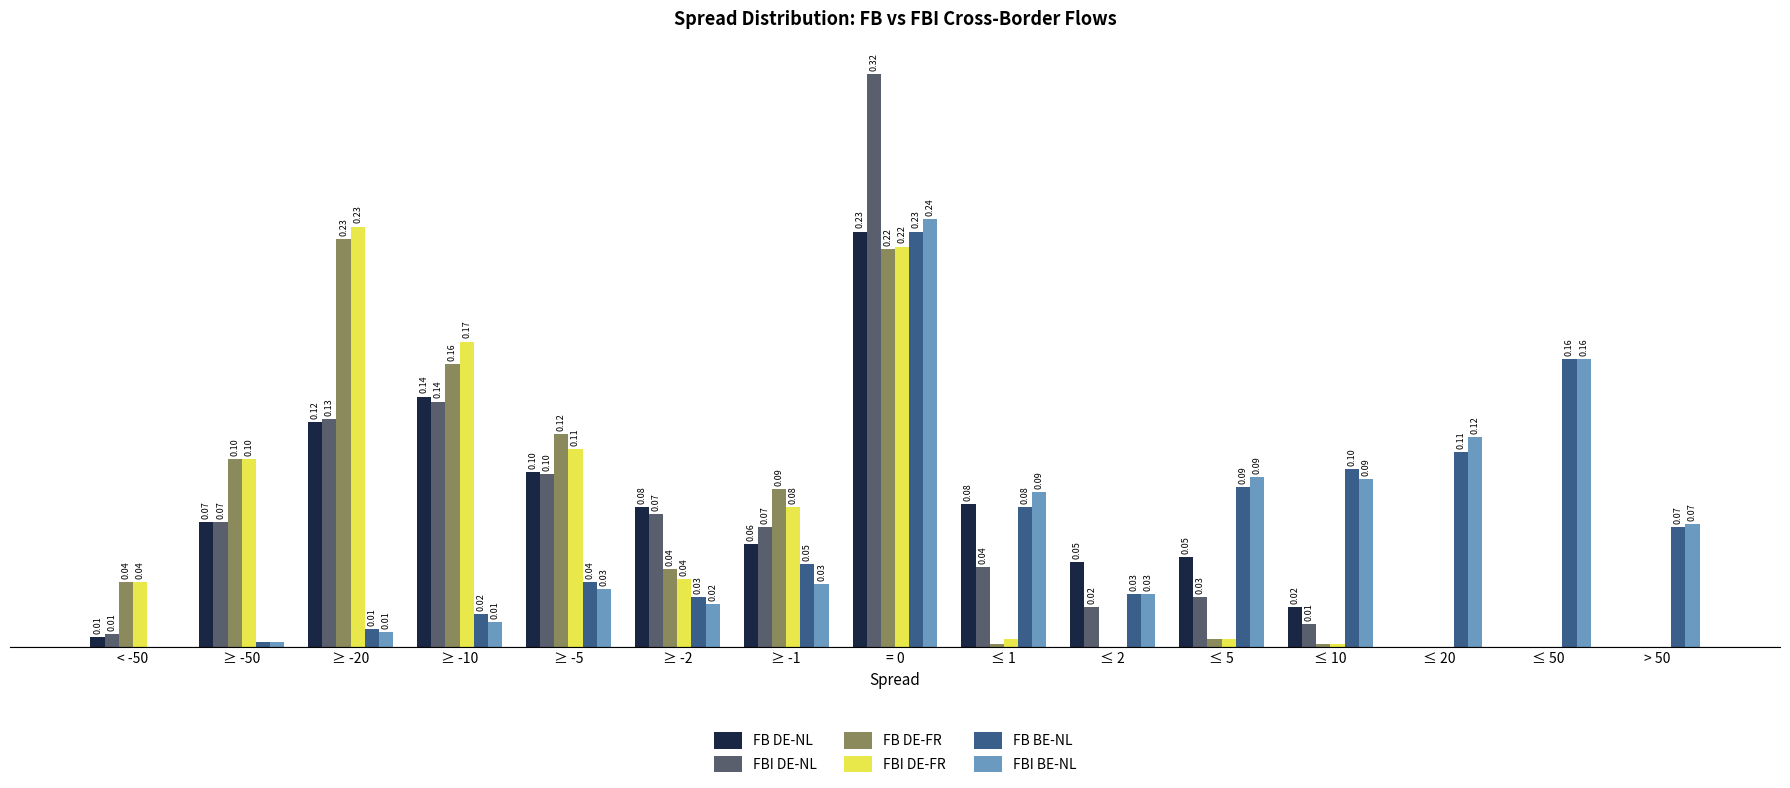

Is the value of FB DE-NL at ≤ 5 greater than the value of FB DE-FR at ≥ -2?

Yes